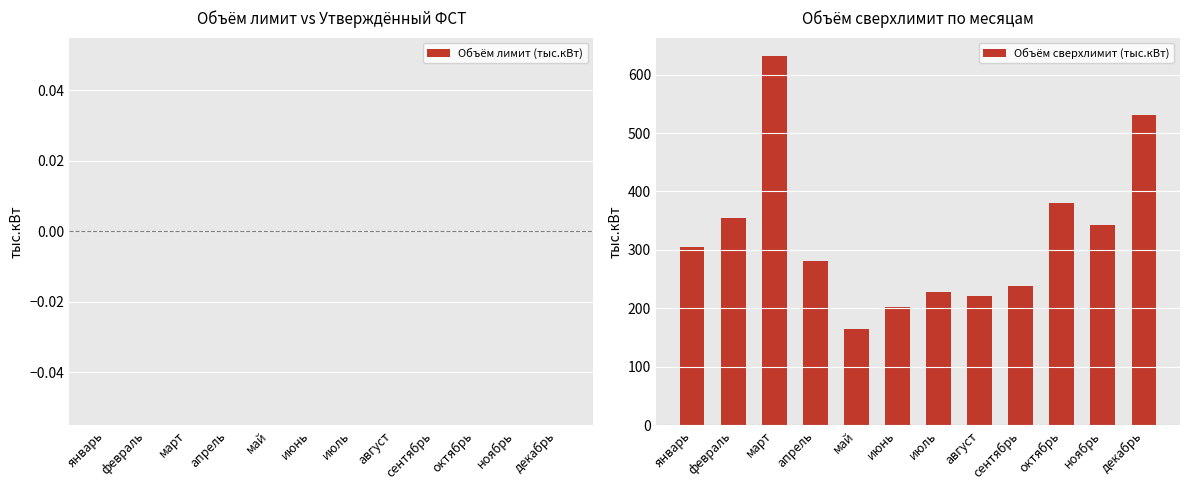

What is the label of the 7th bar from the right?

июнь